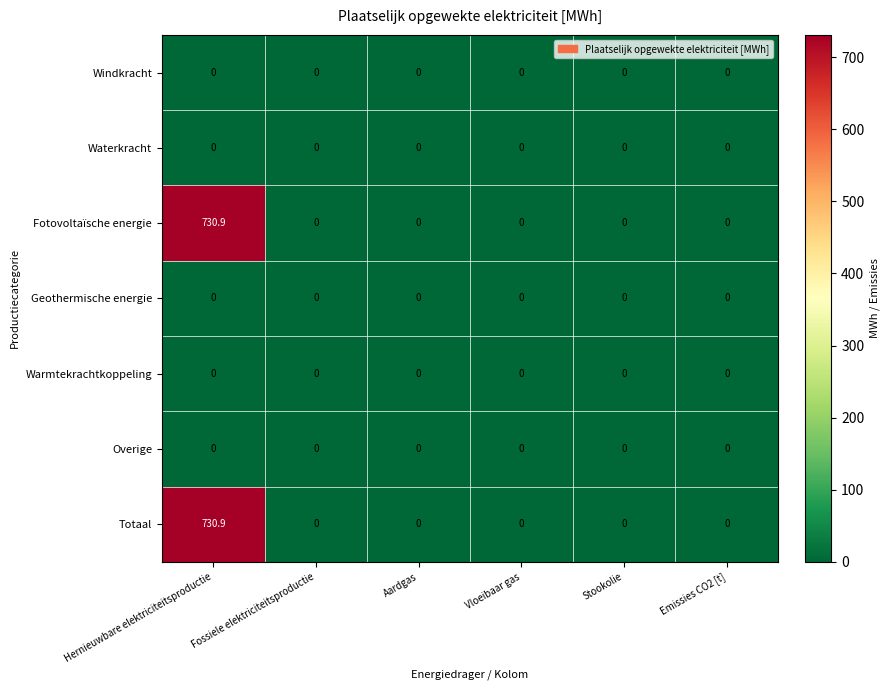

Is it true that Warmtekrachtkoppeling equals 0.0 at Vloeibaar gas?

True